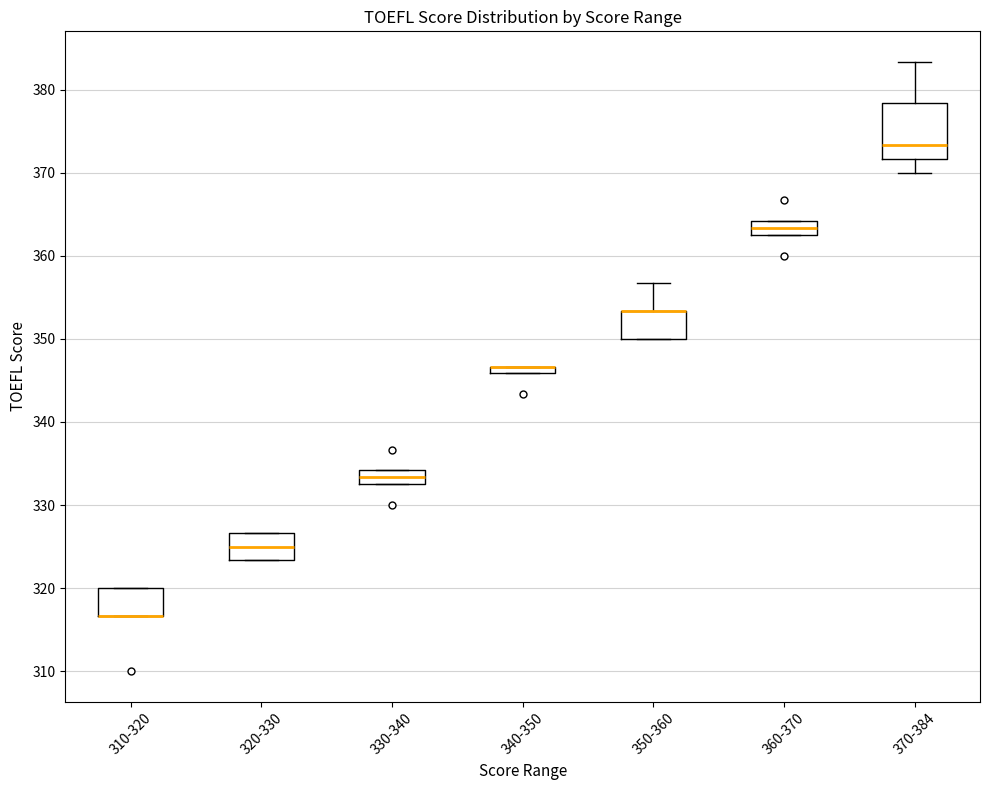

Comparing the boxes themselves (not the whiskers), which one is the tallest?

370-384